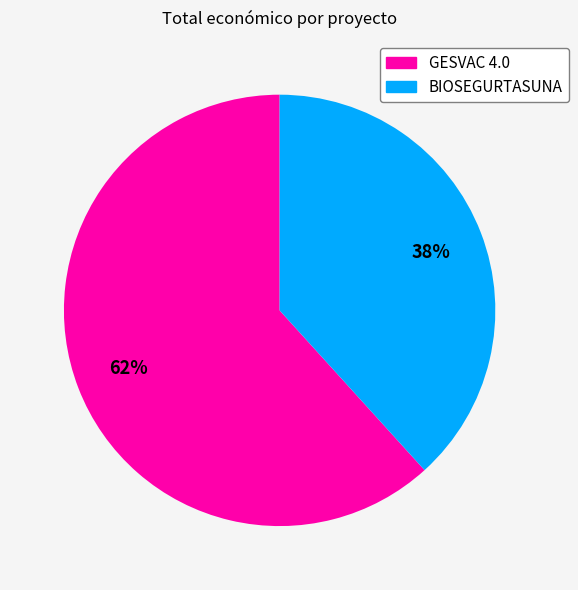

To the nearest percent, what is the average slice percentage?

50%